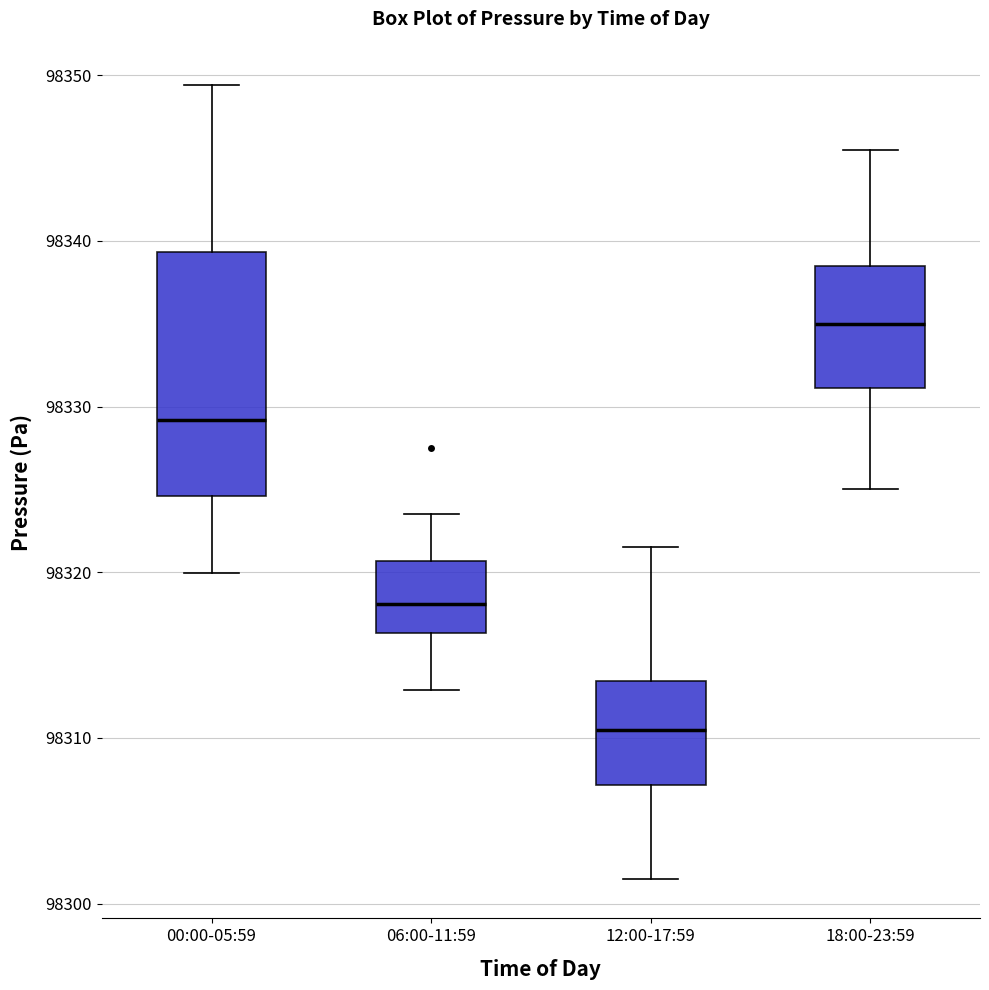

Which box is the tallest, from its lower edge to its upper edge?

00:00-05:59